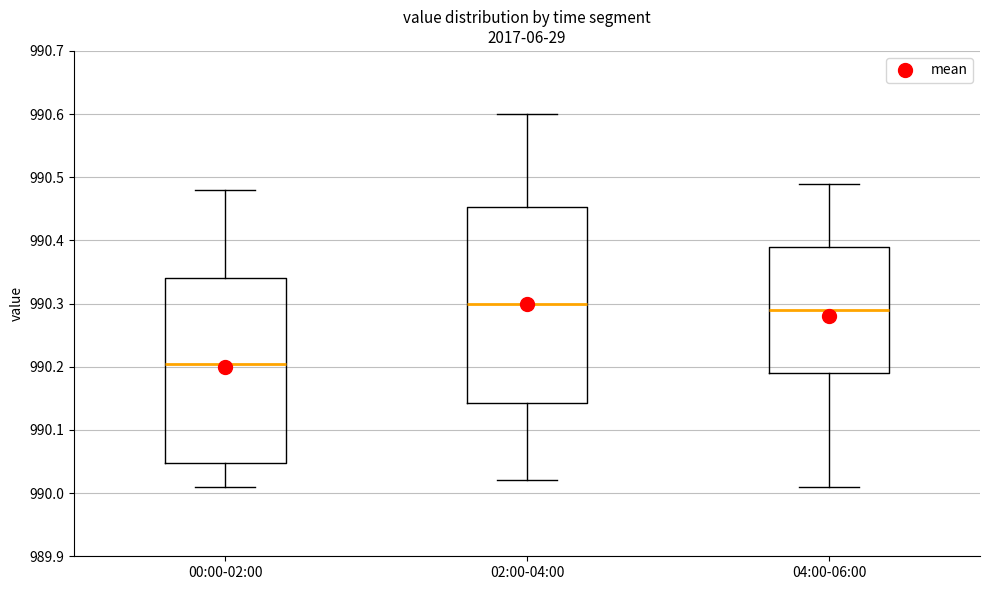

Where is the upper edge of the box for 02:00-04:00 on the y-axis? The values are not printed on the chart, so give them approximately, as read against the axis.

990.45